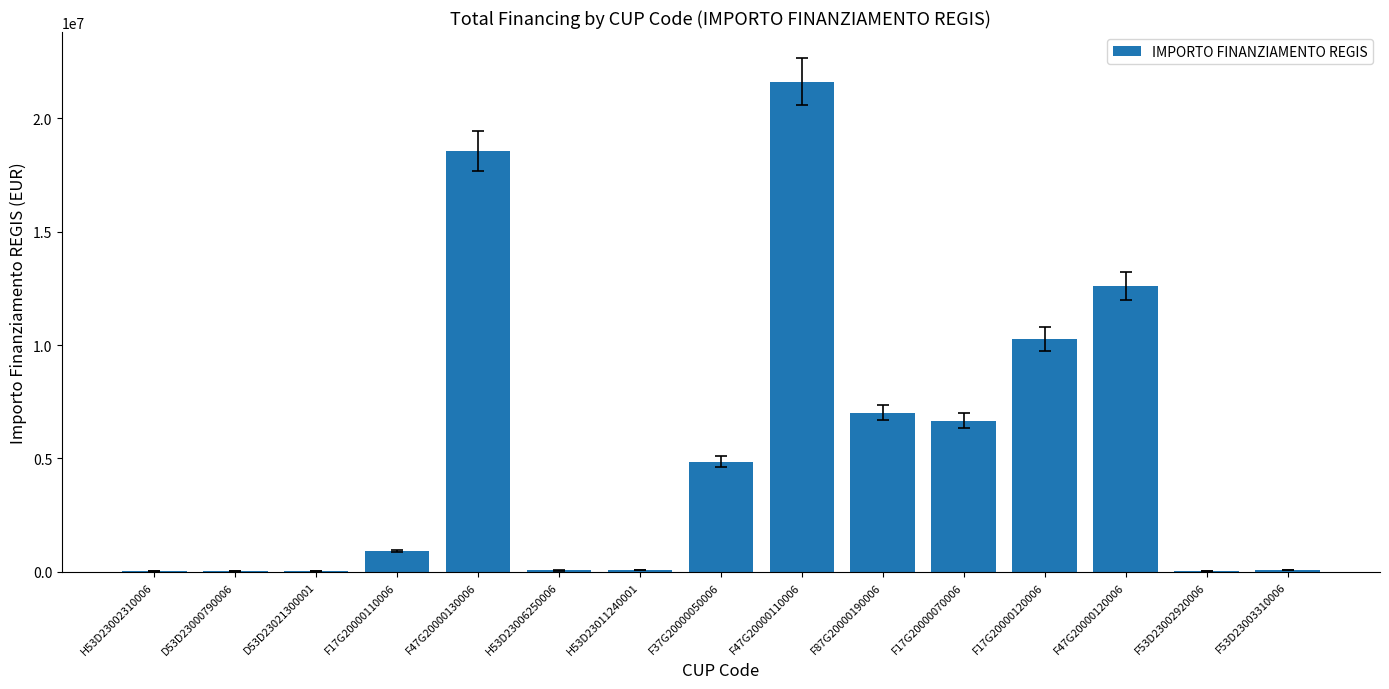

Where is the data nearest to the value 10820342?

F17G20000120006